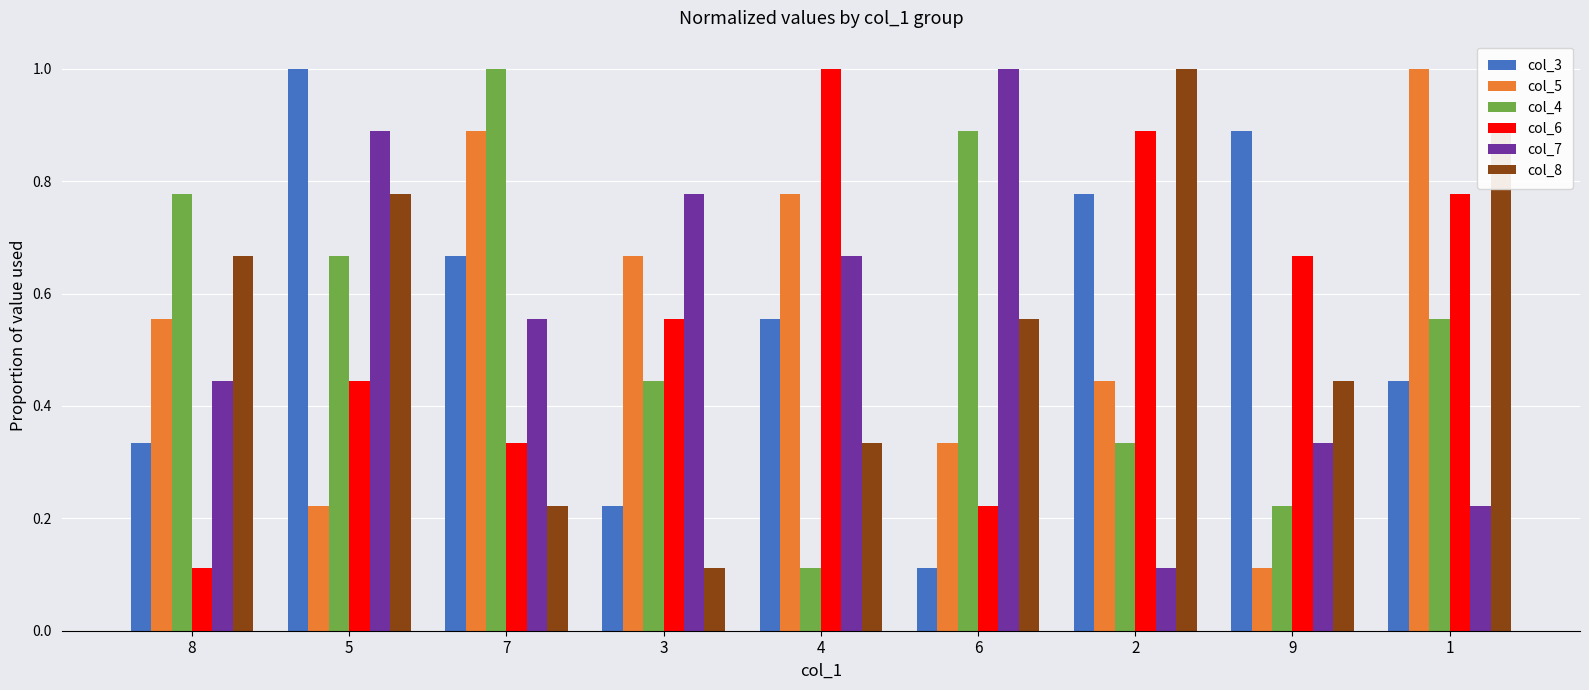

Count the col_7 values in the range 0 to 1.

9